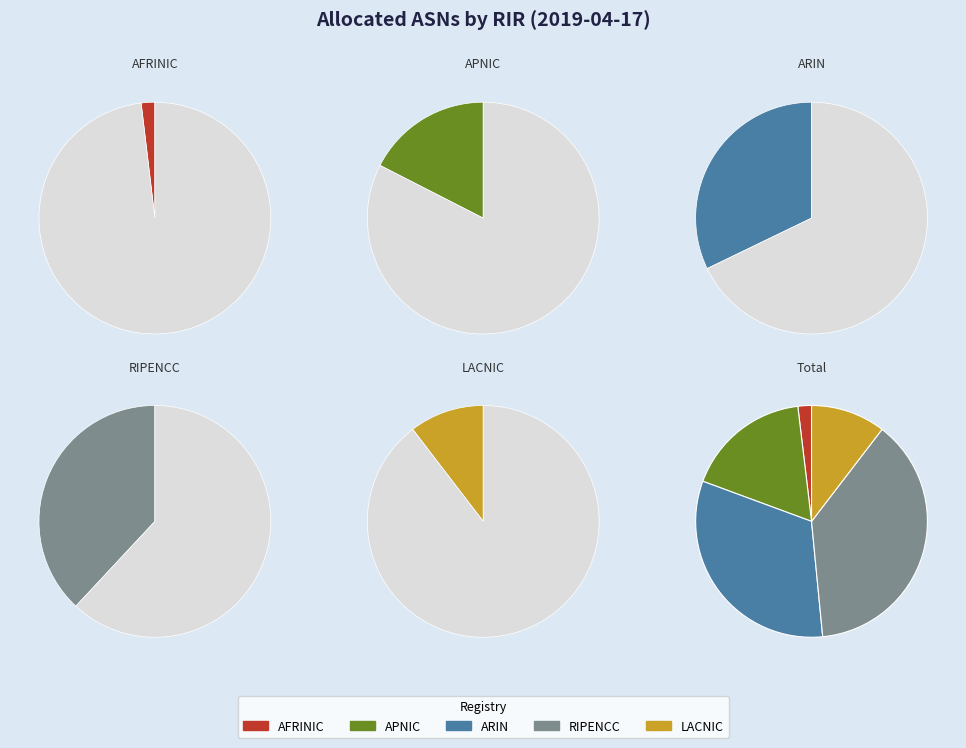

To the nearest percent, what is the combined percentage of arin and afrinic?

34%